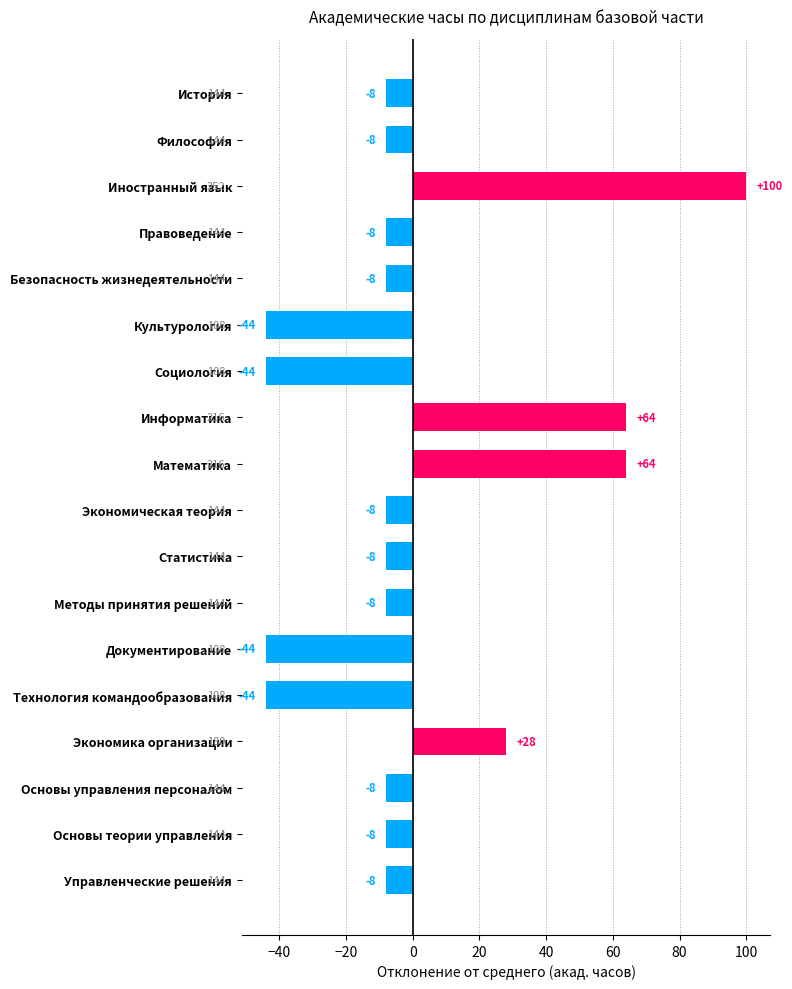

The value at Технология командообразования is -44. True or false?

True